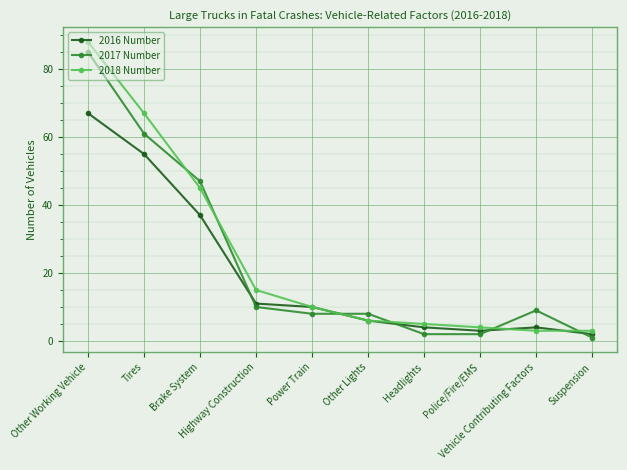

At how many categories does at least one series exceed 31?

3